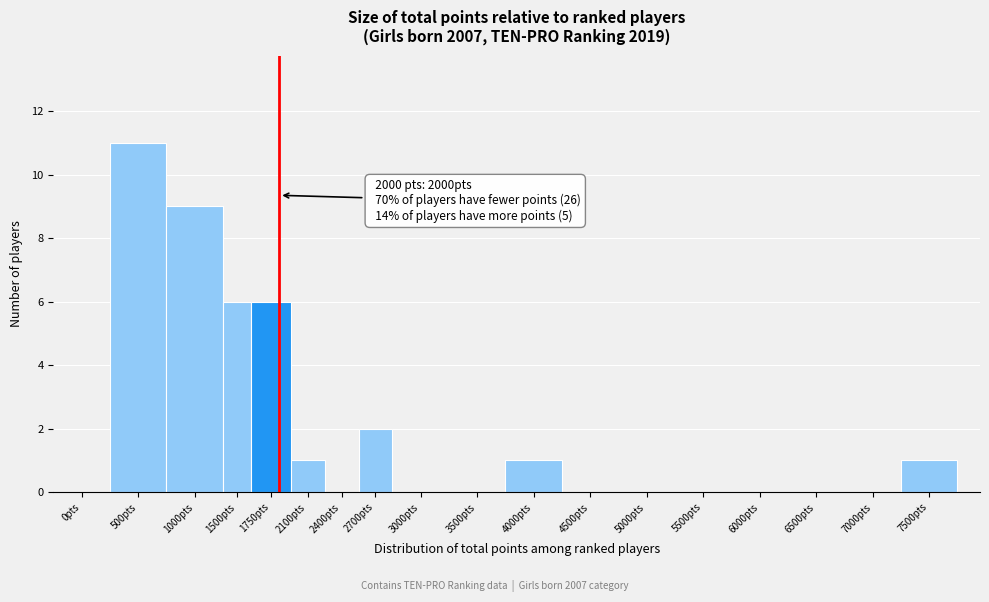

Reading left to right, what are all the values shown in this chart?

0pts=0	500pts=11	1000pts=9	1500pts=6	1750pts=6	2100pts=1	2400pts=0	2700pts=2	3000pts=0	3500pts=0	4000pts=1	4500pts=0	5000pts=0	5500pts=0	6000pts=0	6500pts=0	7000pts=0	7500pts=1